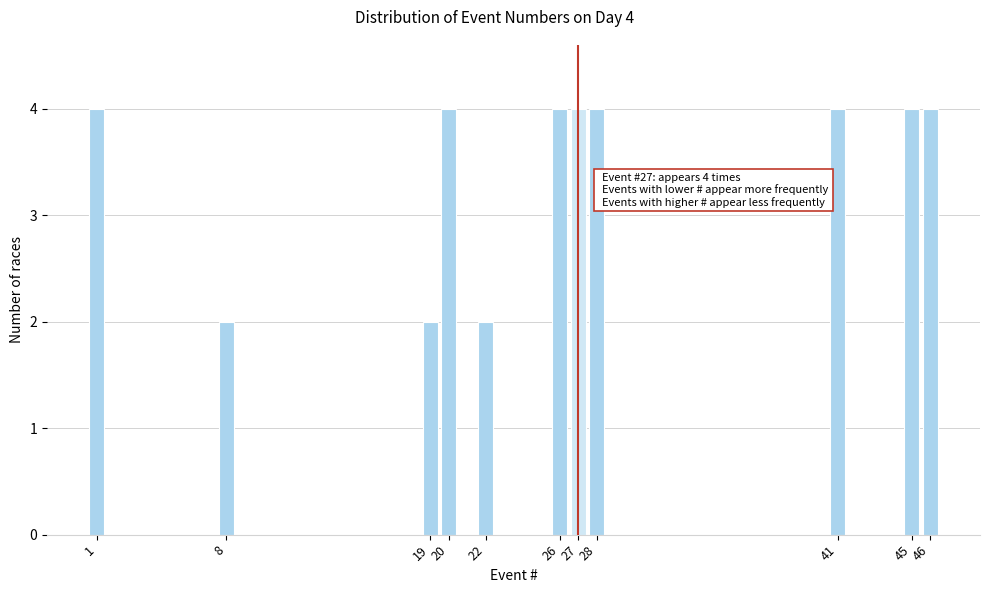

Reading left to right, transcribe all the data shown in this chart.

4	2	2	4	2	4	4	4	4	4	4